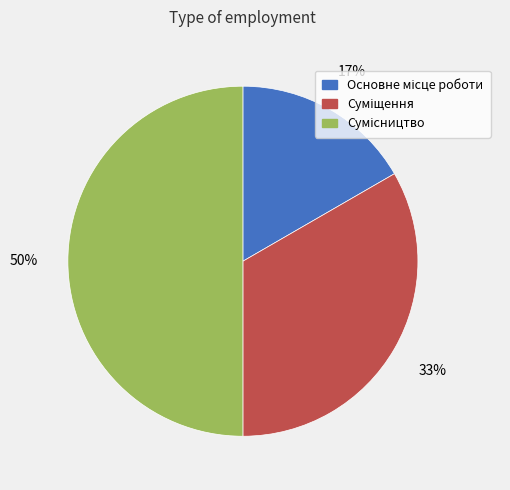

How many slices are in this pie chart?

3